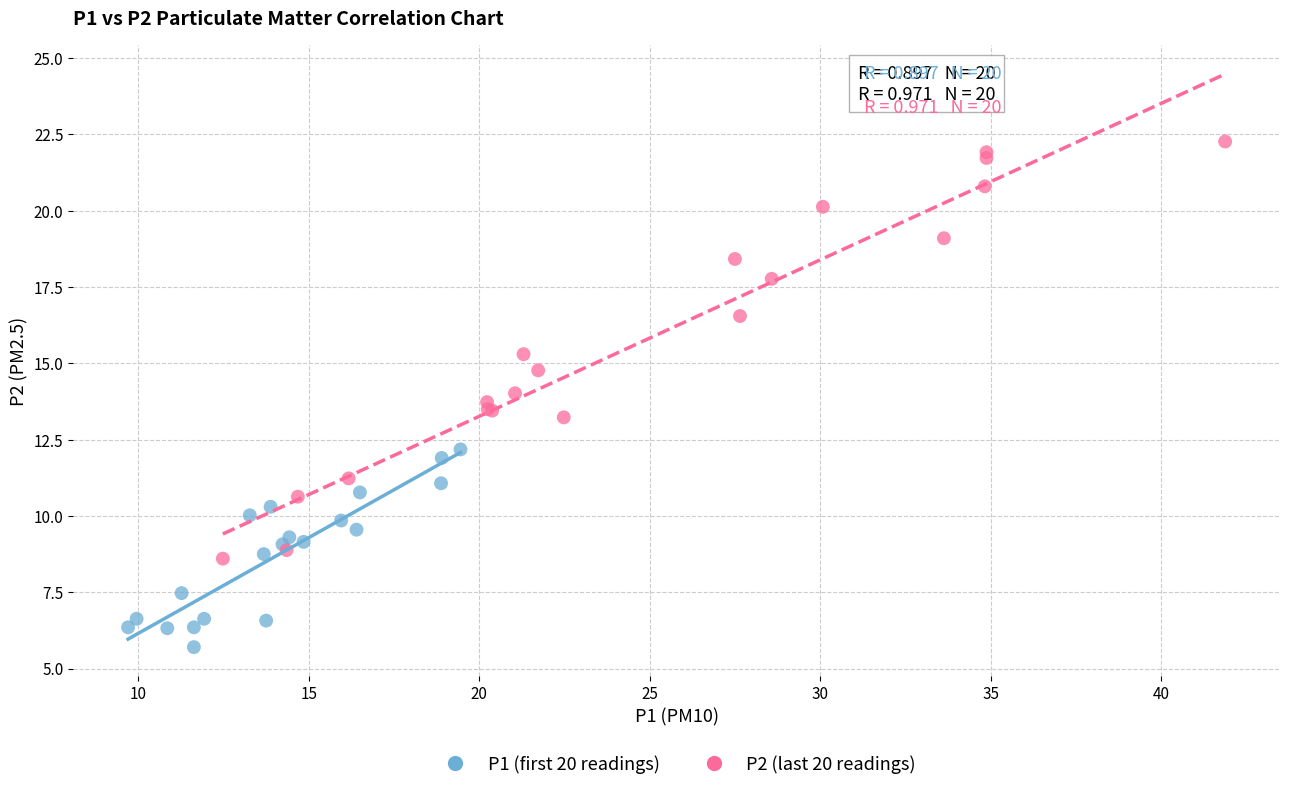

Which series has the widest spread of Y values?

P2 (last 20 readings)